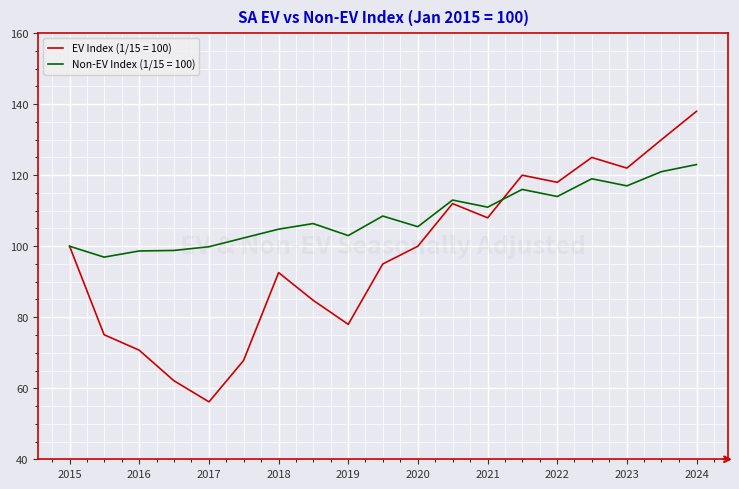

Which series has the largest total across all categories?

Non-EV Index (1/15 = 100)